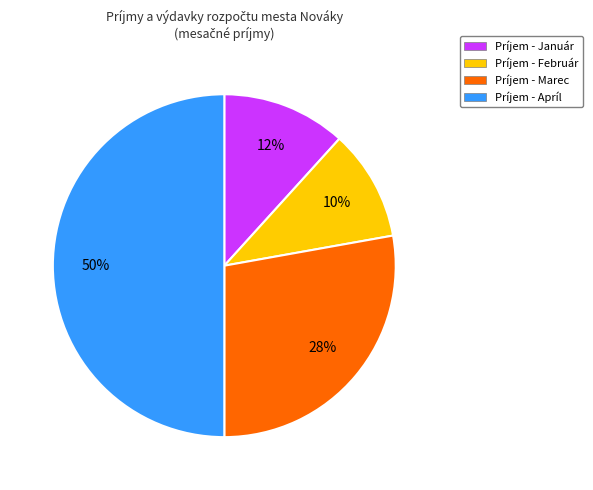

Which has a higher value, Príjem - Január or Príjem - Marec?

Príjem - Marec